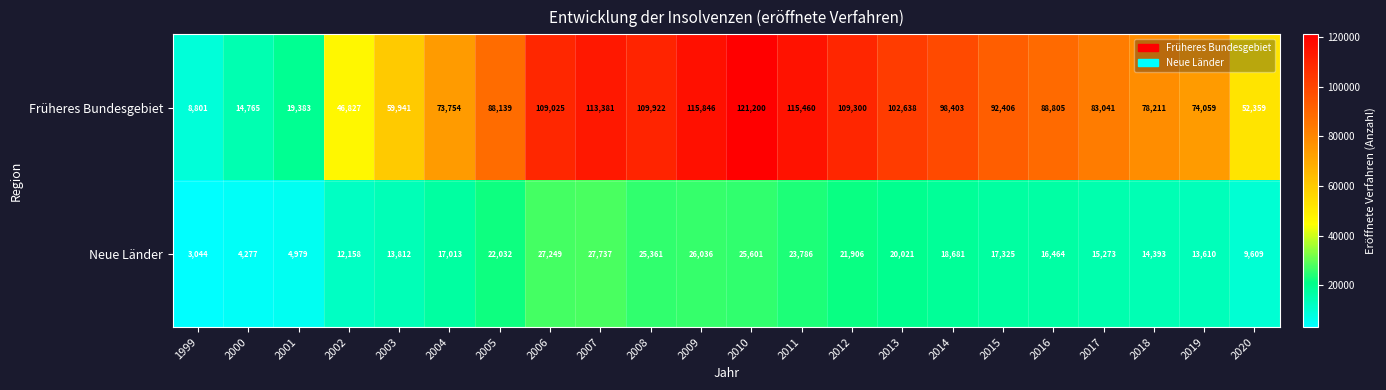

What is the difference between the maximum and minimum values in the Früheres Bundesgebiet series?

112399